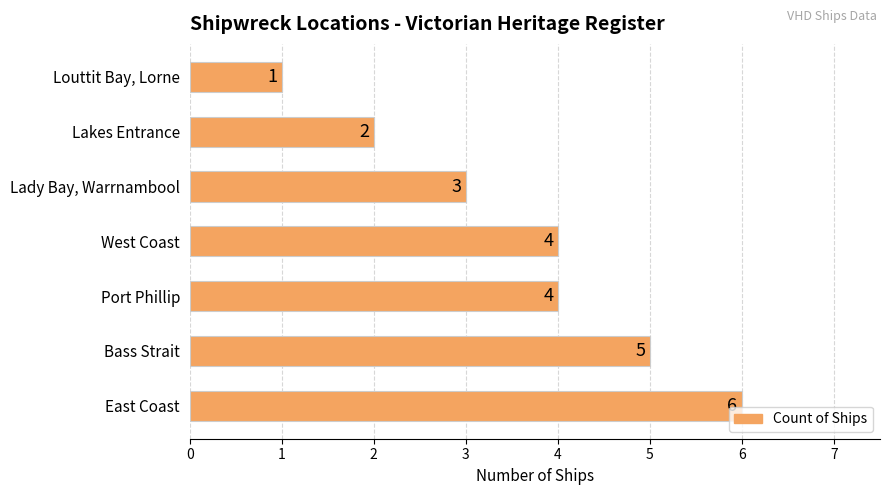

The chart shows a value of 6 at East Coast. True or false?

True